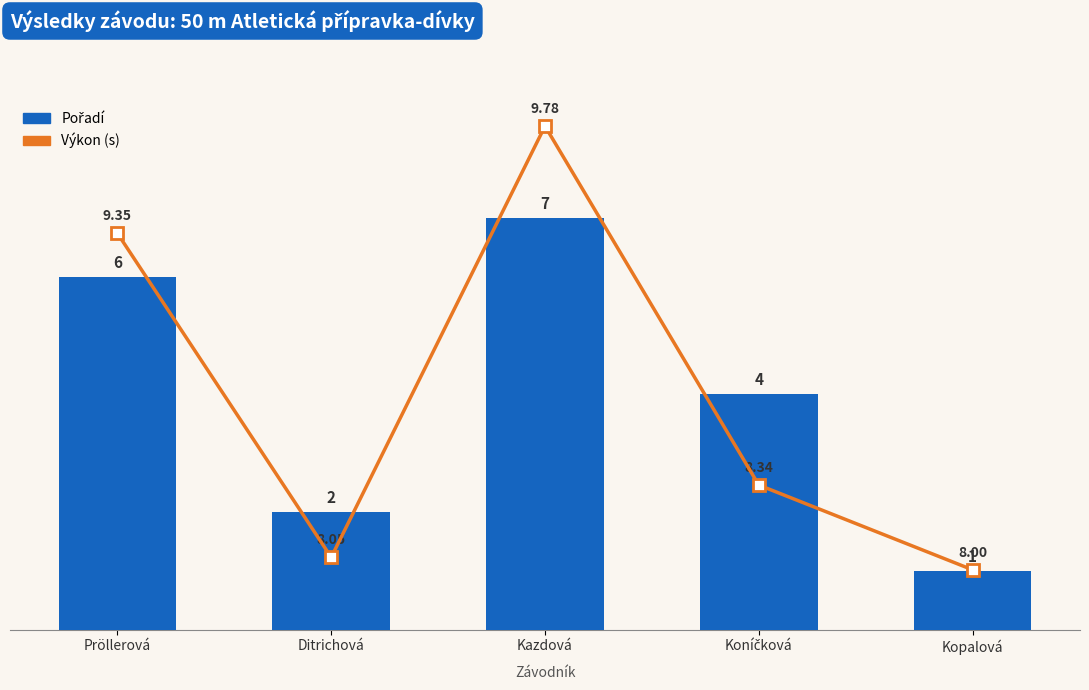

What is the value of the Pořadí bar at the 1st from the left?

6.0